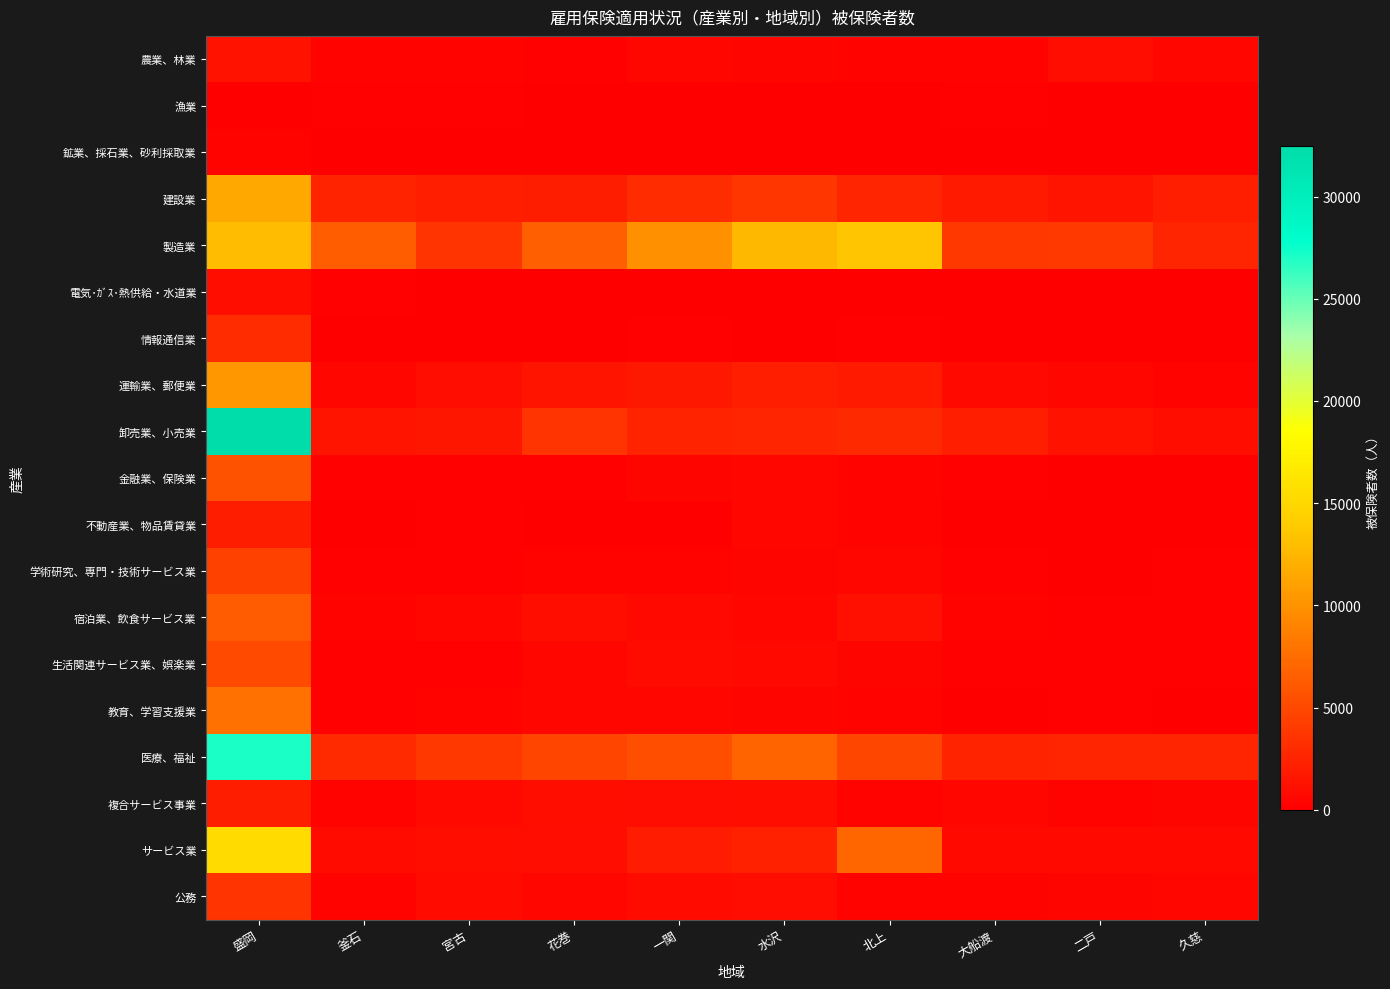

How many categories are shown in the chart?

10